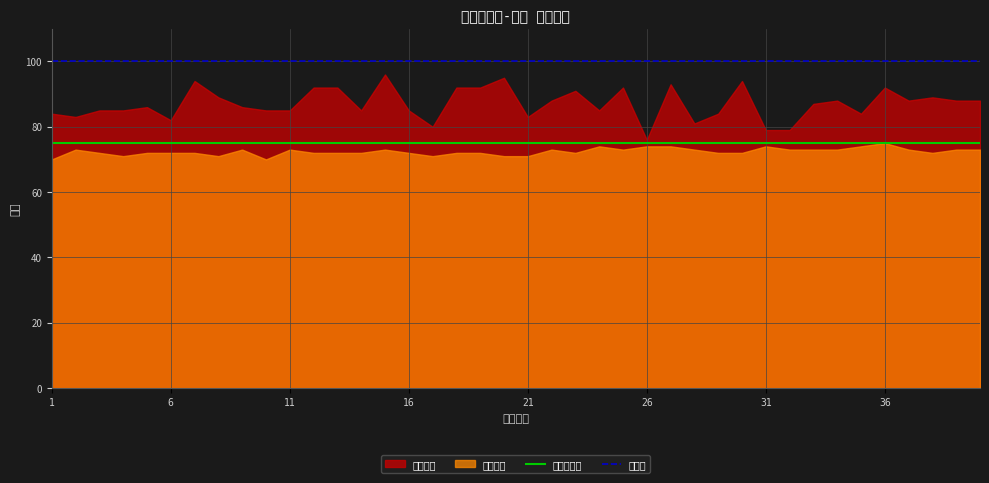

What is the greatest value displayed?

100